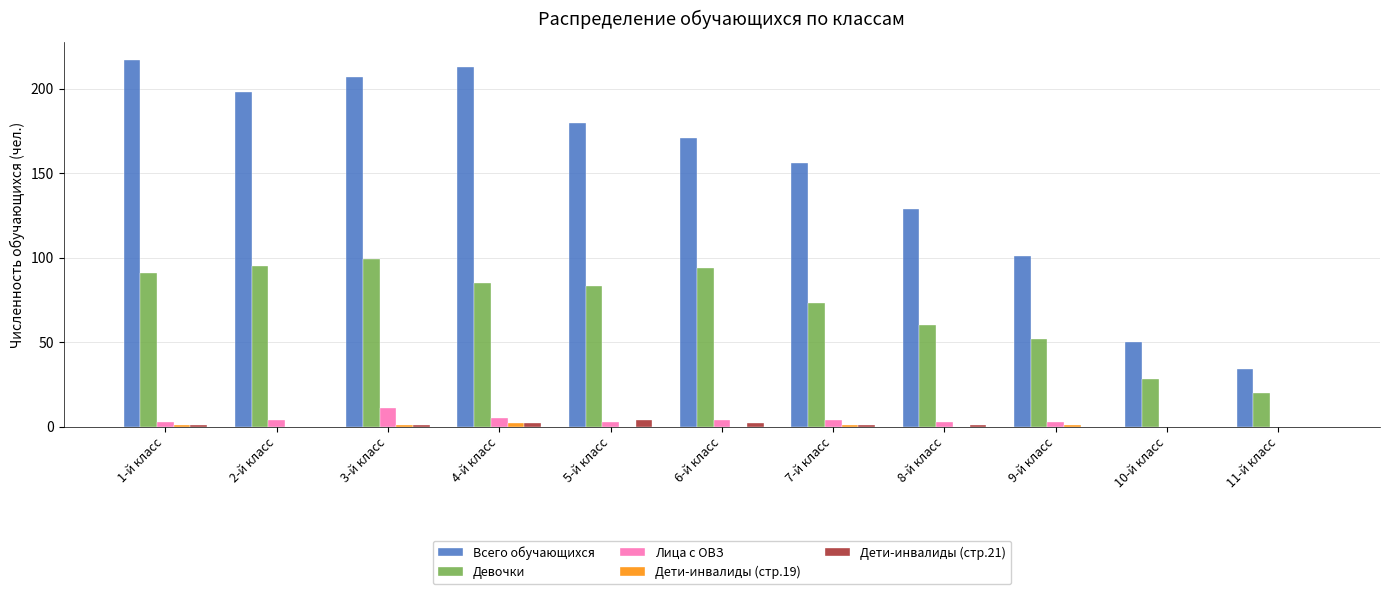

Is the value of Всего обучающихся at 3-й класс greater than the value of Лица с ОВЗ at 7-й класс?

Yes